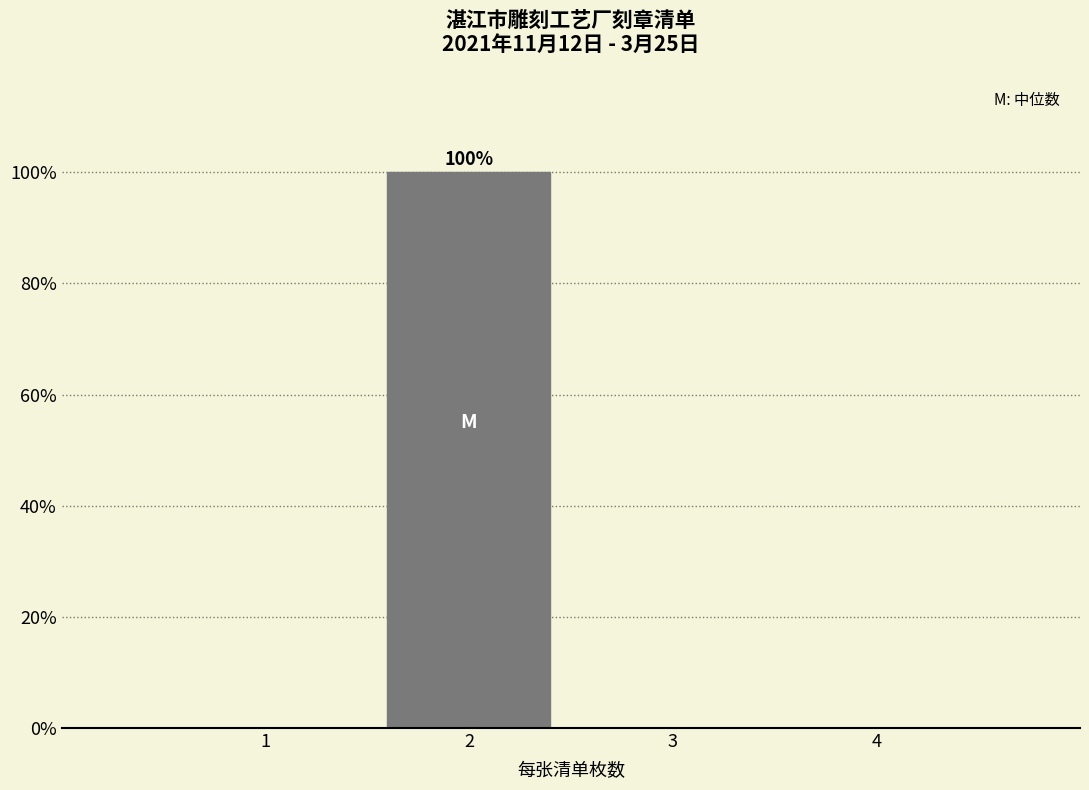

Over which range of the x-axis is the bar tallest?

1.5 to 2.5